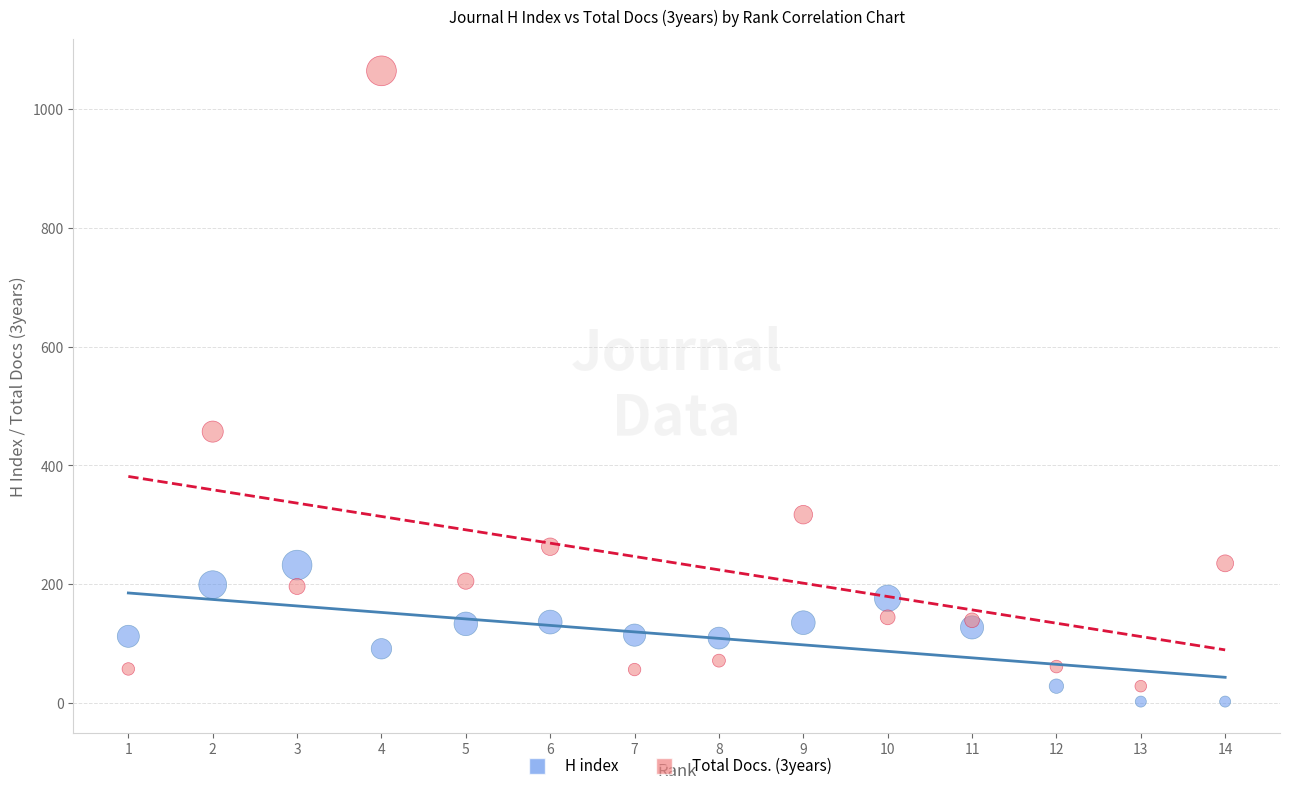

Which series reaches the minimum Y coordinate?

H index